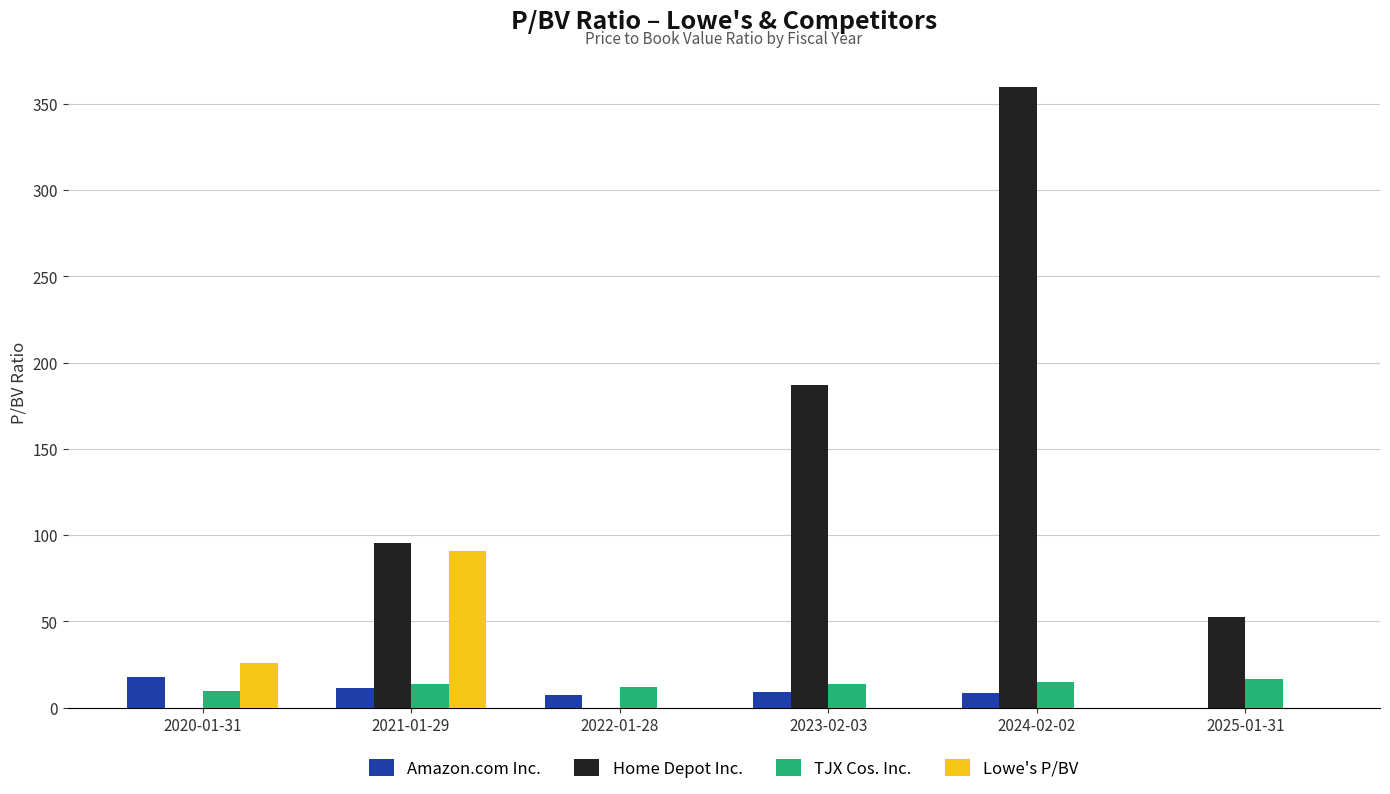

What is the total value across all series at 2022-01-28?

19.4